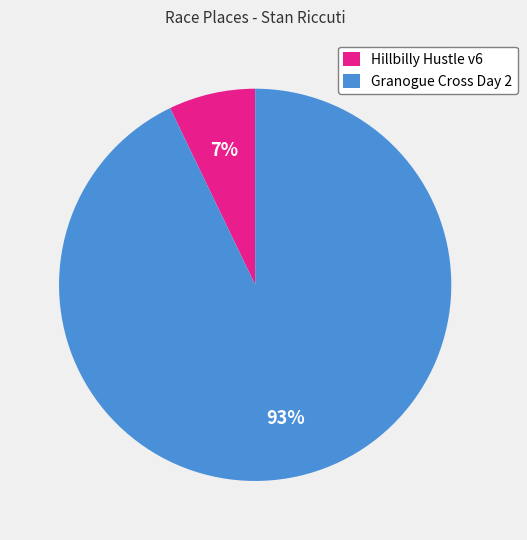

To the nearest percent, what is the difference between the Granogue Cross Day 2 and Hillbilly Hustle v6 slice percentages?

86%